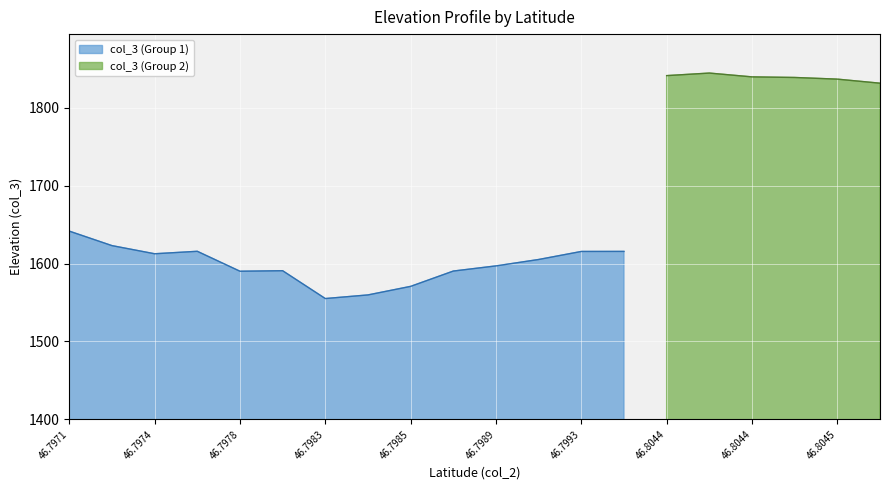

How many points are higher than both their immediate neighbors (excluding endpoints)?

3